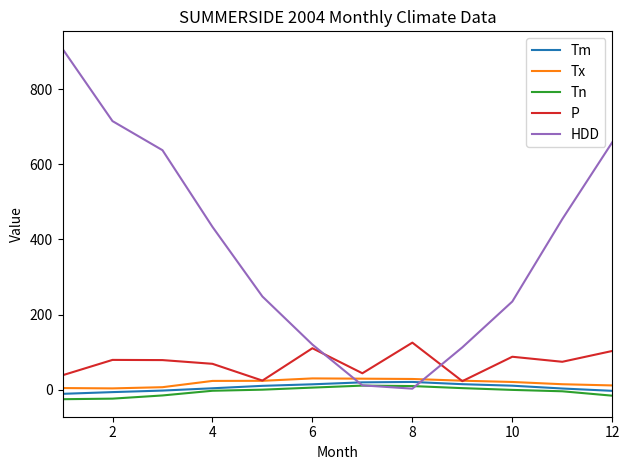

Which series has the largest range (max minus min)?

HDD